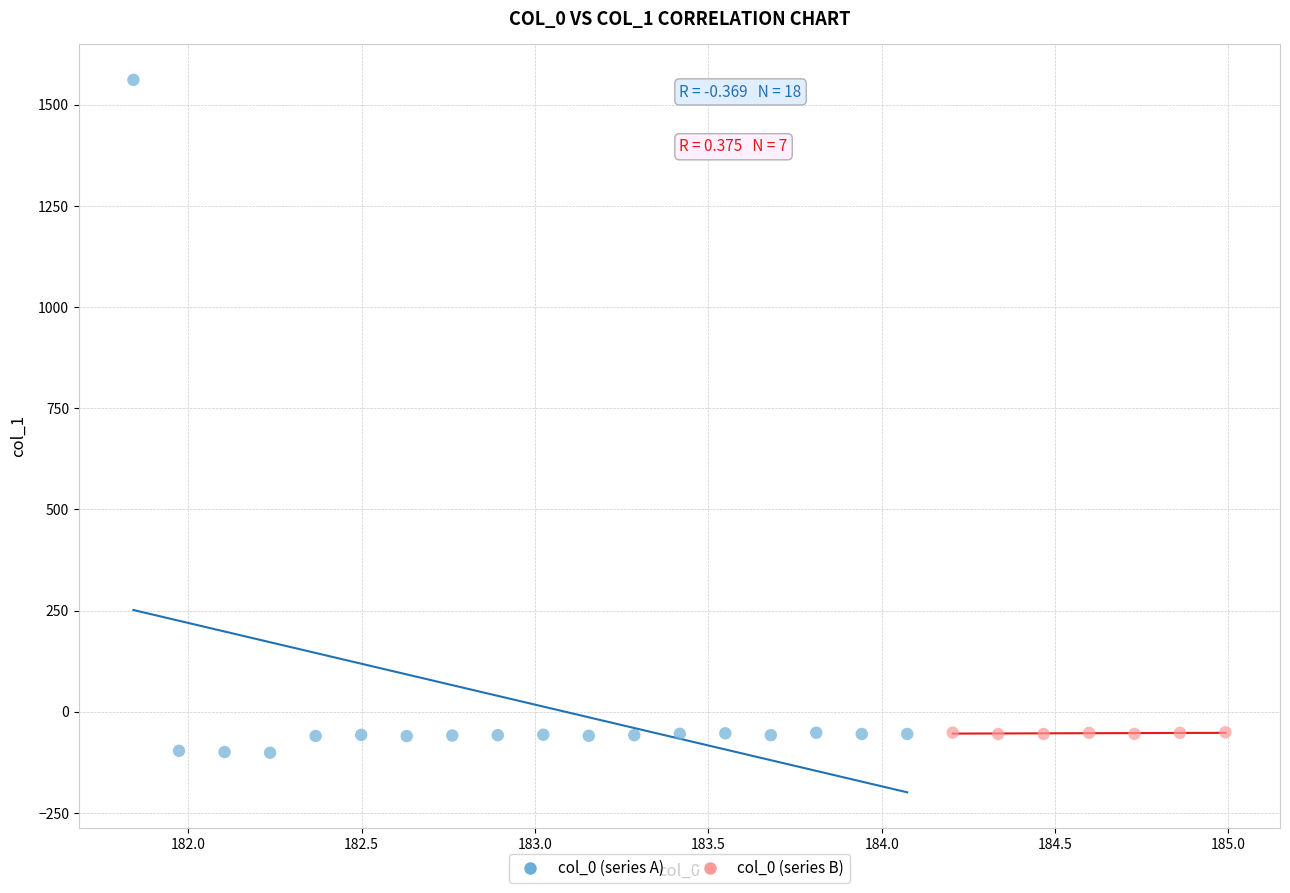

Which series contains the highest Y value?

col_0 (series A)